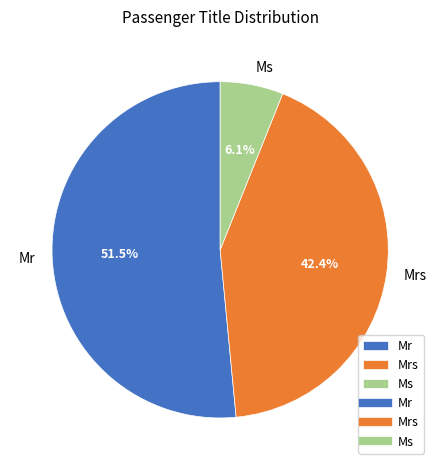

What is the ratio of the value at Mrs to the value at Mr?

0.8